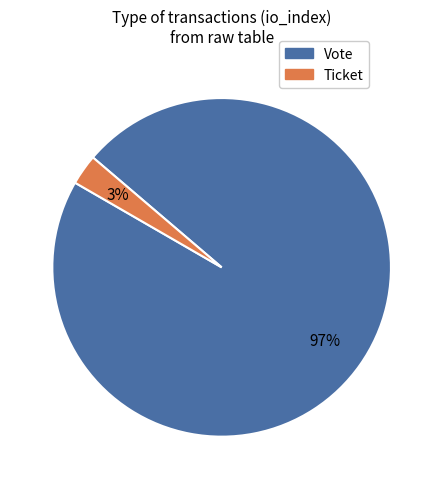

Combined, do Vote and Ticket account for over 50%?

Yes